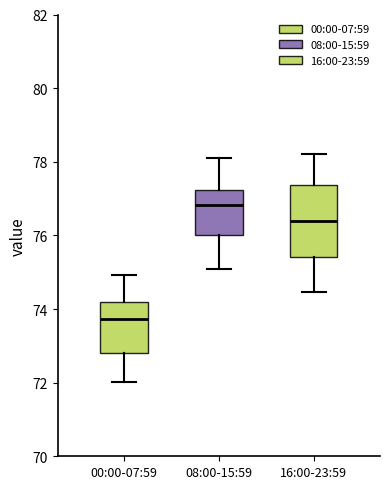

Reading left to right, transcribe this box plot: for each box, give where its median line is, the range the box spans, and where its two whiskers end, as read against the y-axis. The values are not printed on the chart, so give them approximately, as read against the axis.

00:00-07:59: median 73.8, box 72.8 to 74.2, whiskers 72.0 to 75.0
08:00-15:59: median 76.8, box 76.0 to 77.2, whiskers 75.2 to 78.2
16:00-23:59: median 76.4, box 75.4 to 77.4, whiskers 74.4 to 78.2